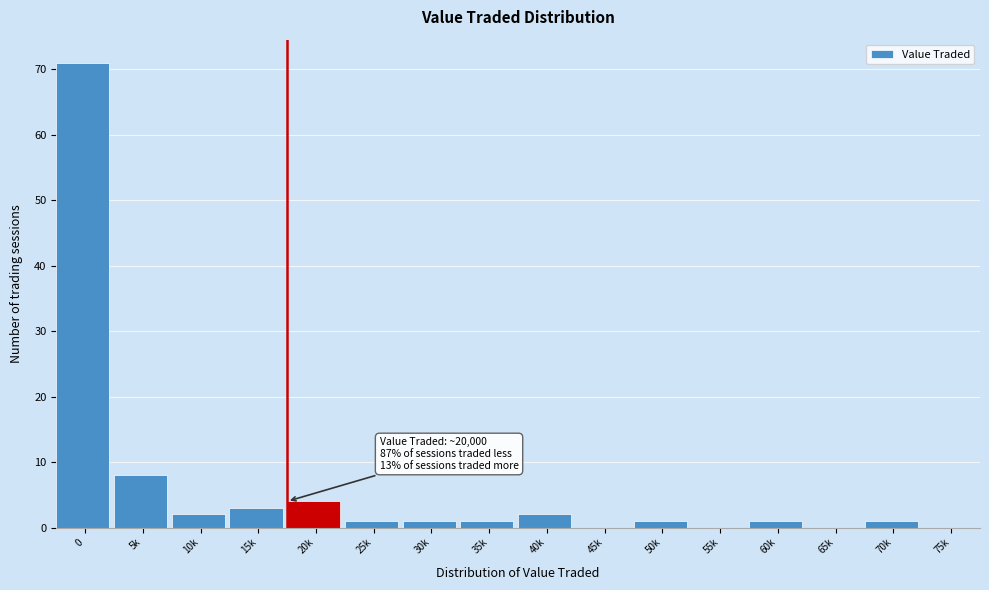

Reading left to right, extract all data points from this chart.

0=71	5k=8	10k=2	15k=3	20k=4	25k=1	30k=1	35k=1	40k=2	45k=0	50k=1	55k=0	60k=1	65k=0	70k=1	75k=0